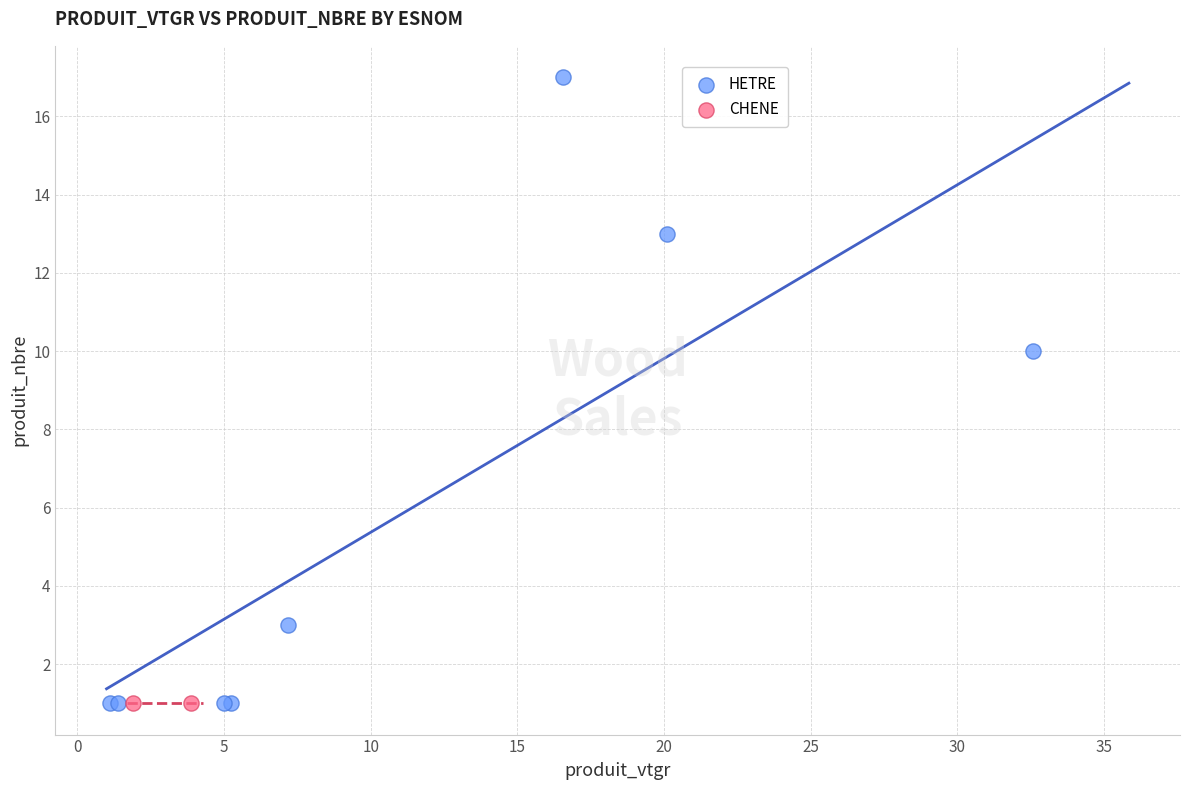

What are all the series names shown in the legend?

HETRE, CHENE